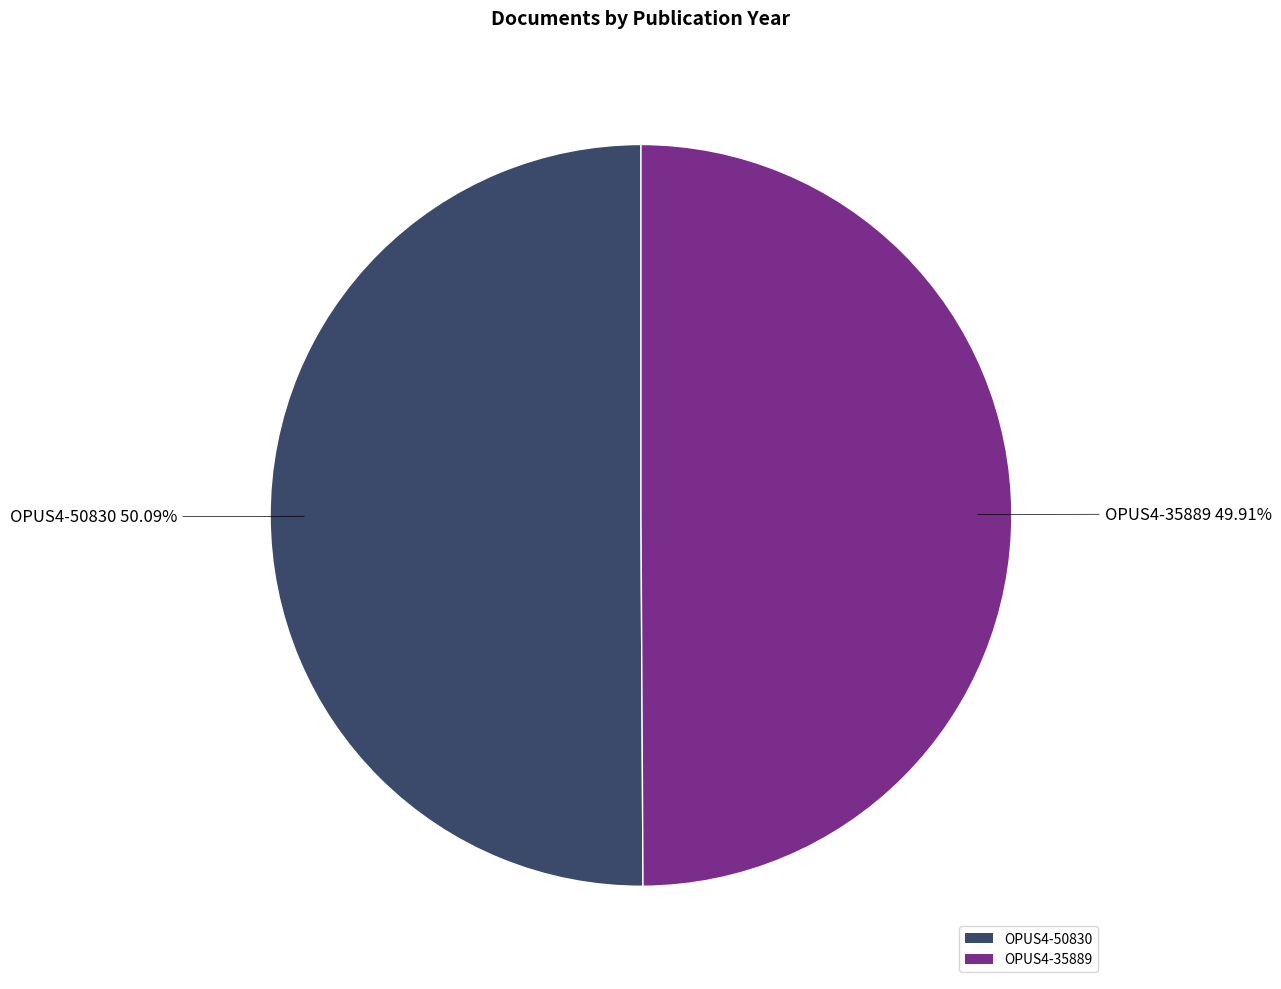

Approximately how many times larger is the value at OPUS4-50830 compared to OPUS4-35889?

1.0